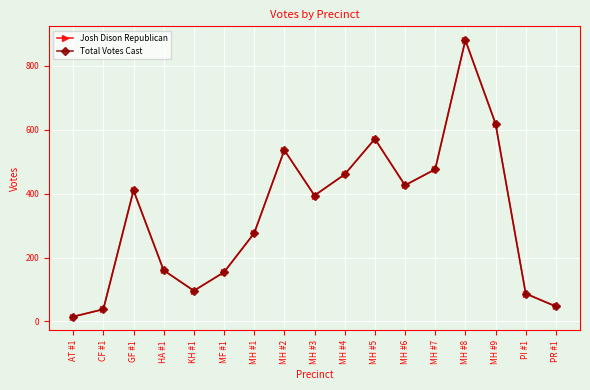

What is the average value of the Total Votes Cast series?

332